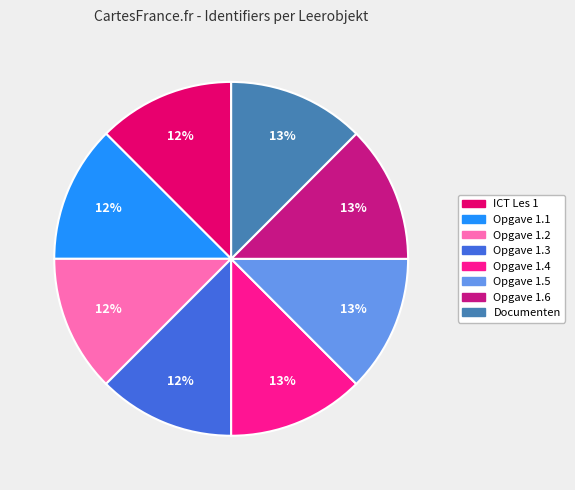

Is it true that Opgave 1.4 is 13% of the pie?

True